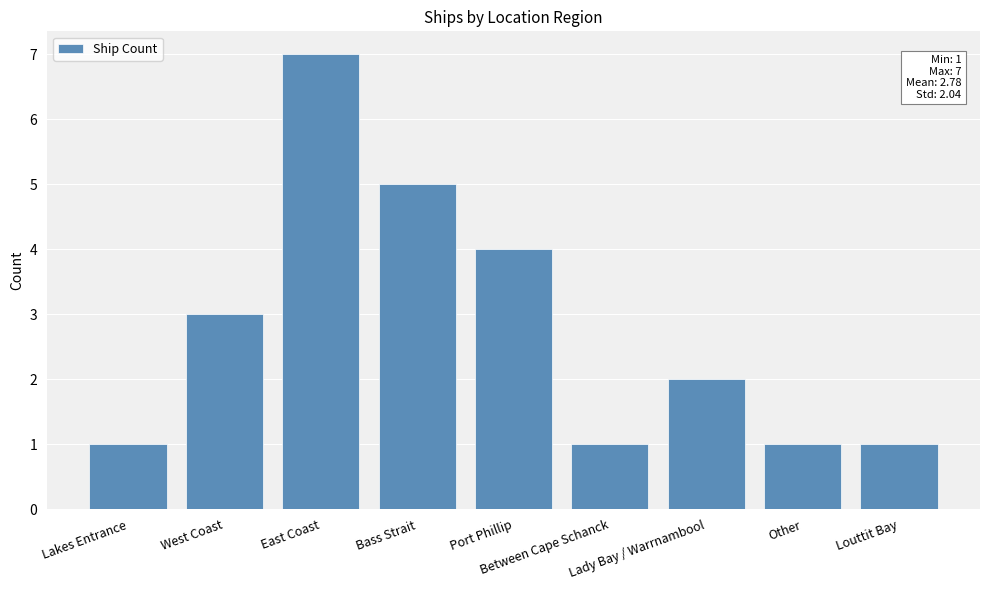

What is the maximum value shown in the chart?

7